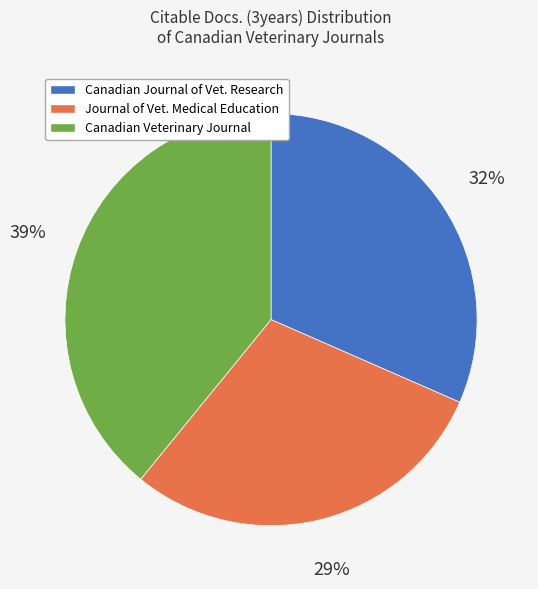

To the nearest percent, what is the difference between the largest and smallest slice percentages?

10%